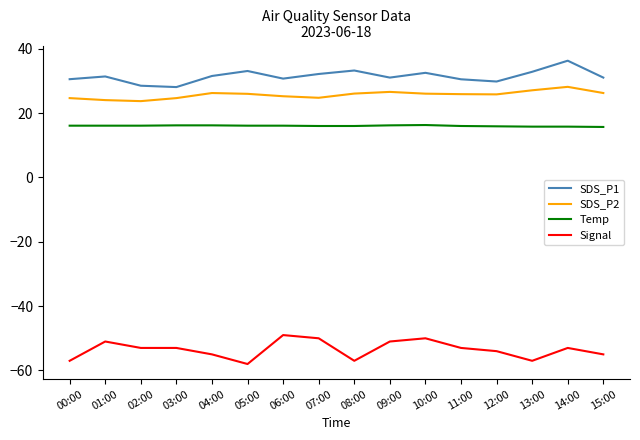

What value does the Temp series have at 09:00?

16.2